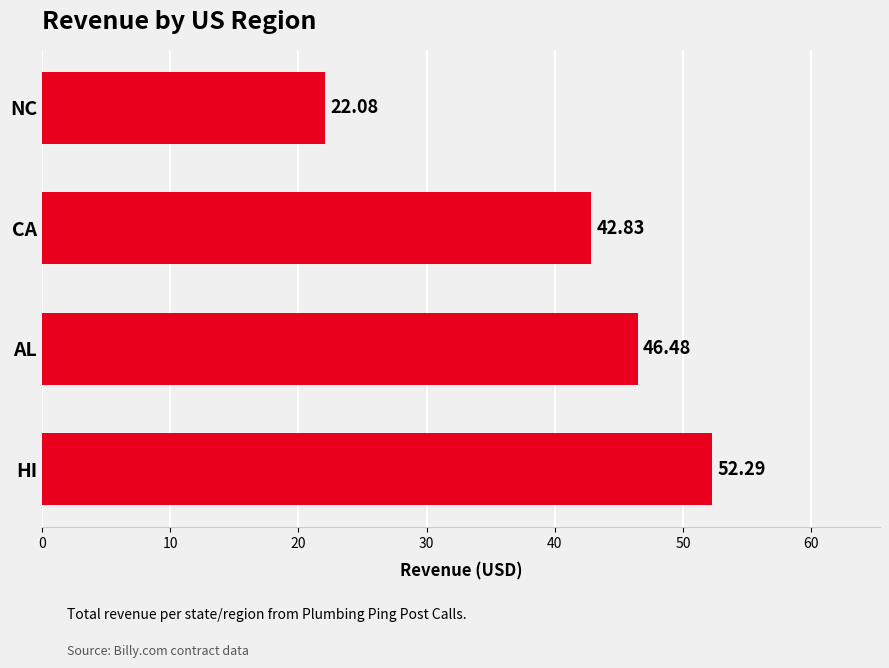

How many bars are there in total?

4